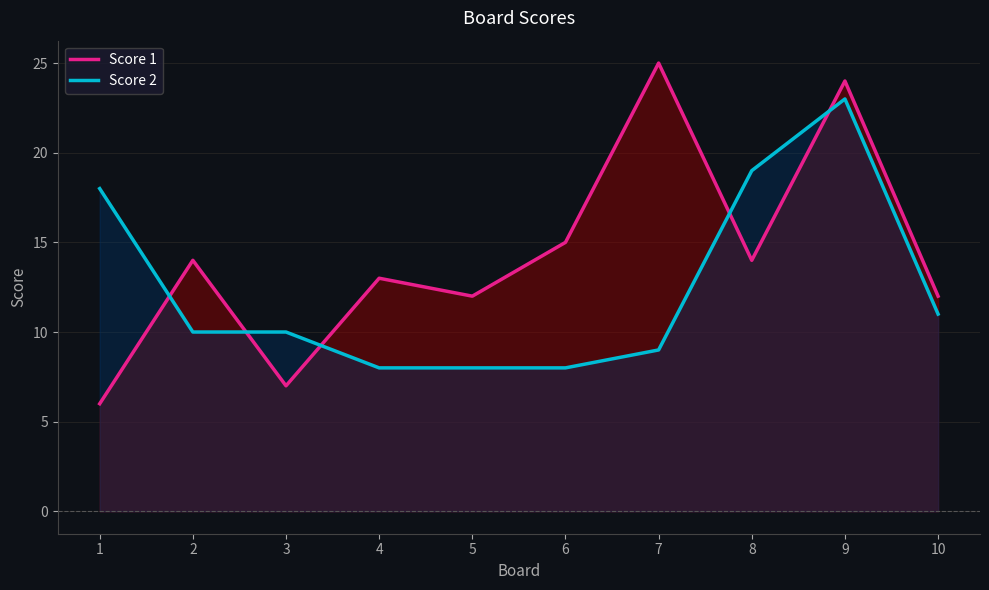

Reading left to right, extract all data points from this chart.

Score 1: 6	14	7	13	12	15	25	14	24	12
Score 2: 18	10	10	8	8	8	9	19	23	11